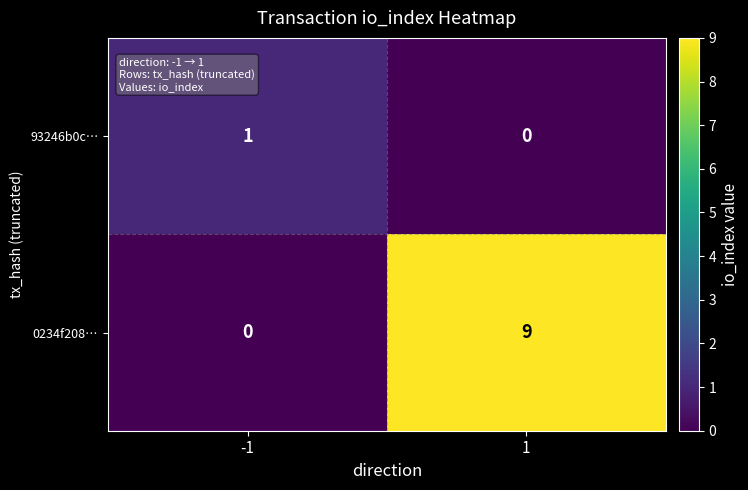

Which series has the widest spread of values?

0234f208…